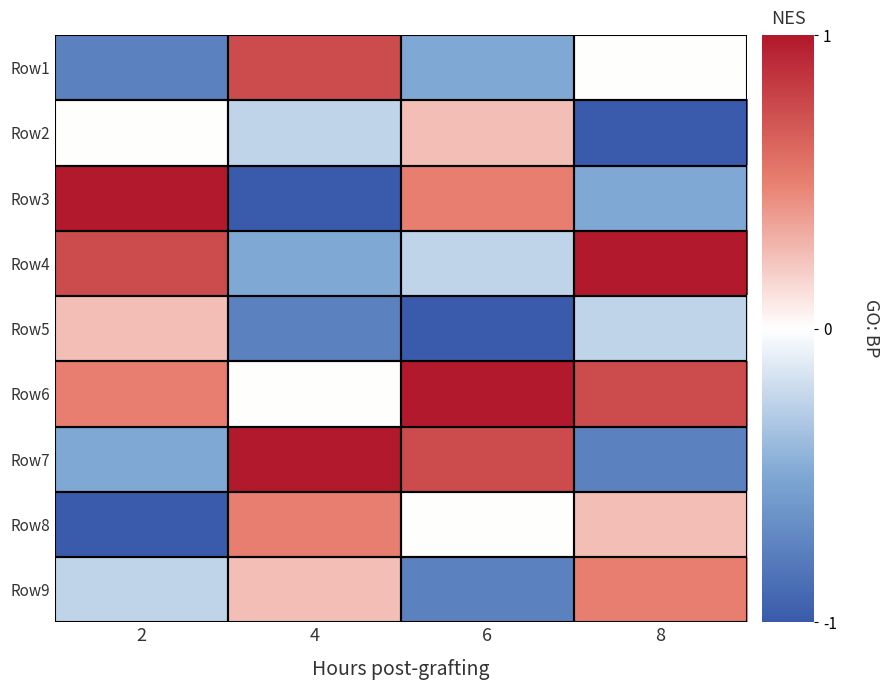

Reading left to right, transcribe all the data shown in this chart.

Row1: 2=-0.8	4=0.8	6=-0.5	8=0.0
Row2: 2=0.0	4=-0.2	6=0.2	8=-1.0
Row3: 2=1.0	4=-1.0	6=0.5	8=-0.5
Row4: 2=0.8	4=-0.5	6=-0.2	8=1.0
Row5: 2=0.2	4=-0.8	6=-1.0	8=-0.2
Row6: 2=0.5	4=0.0	6=1.0	8=0.8
Row7: 2=-0.5	4=1.0	6=0.8	8=-0.8
Row8: 2=-1.0	4=0.5	6=0.0	8=0.2
Row9: 2=-0.2	4=0.2	6=-0.8	8=0.5